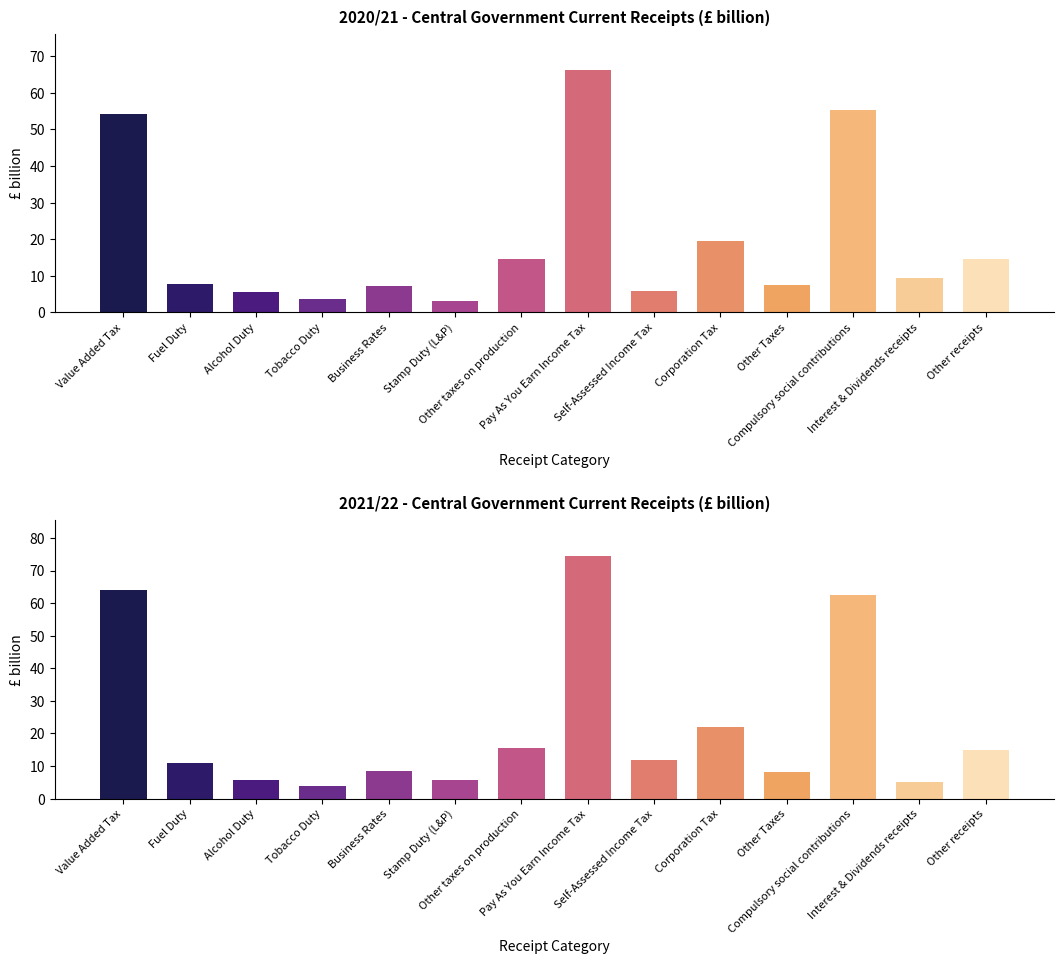

How many bars are there in total?

28